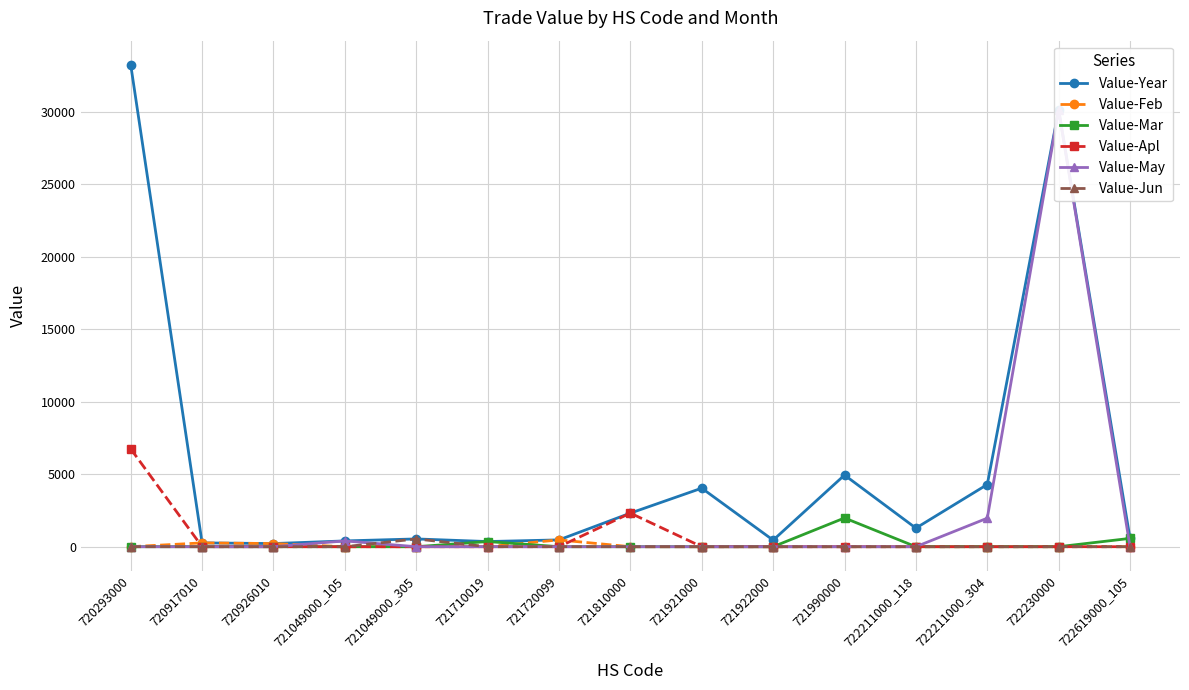

True or false: Value-Apl and Value-Mar cross at least once.

False